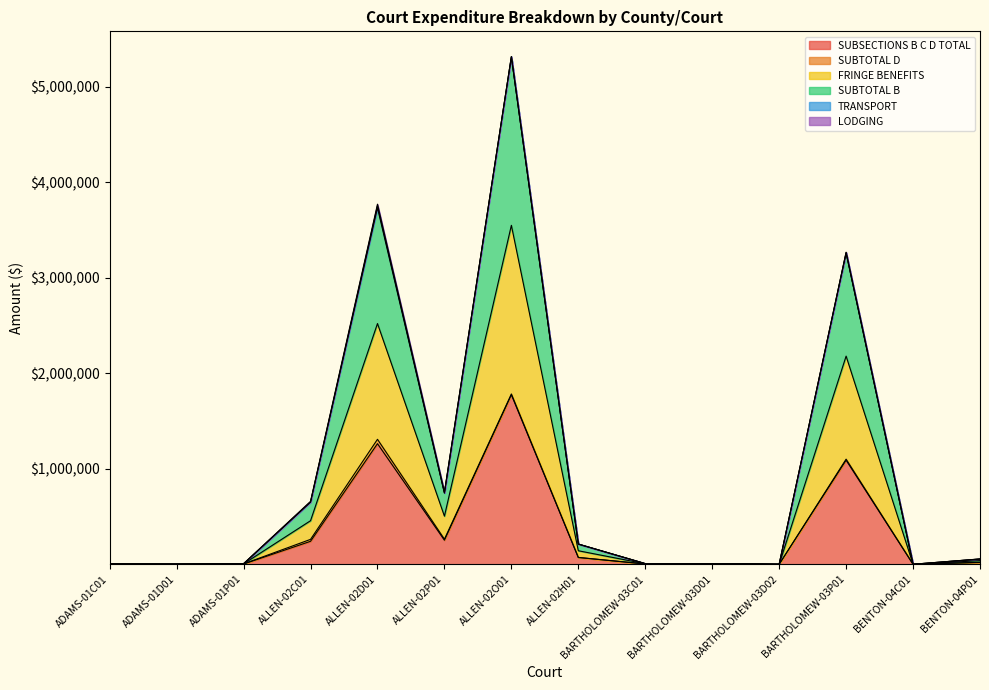

How many interior local valleys does the SUBTOTAL B series have?

5